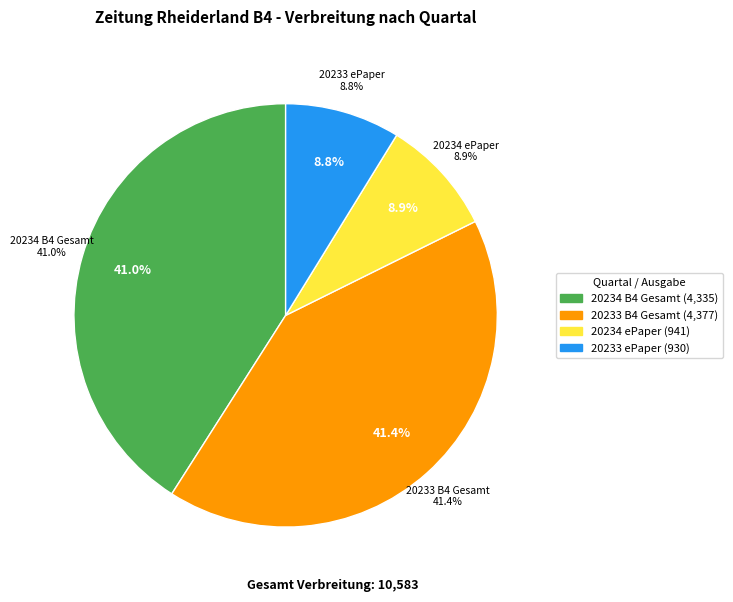

Is the sum of 20233 ePaper and 20233 B4 Gesamt greater than half?

Yes